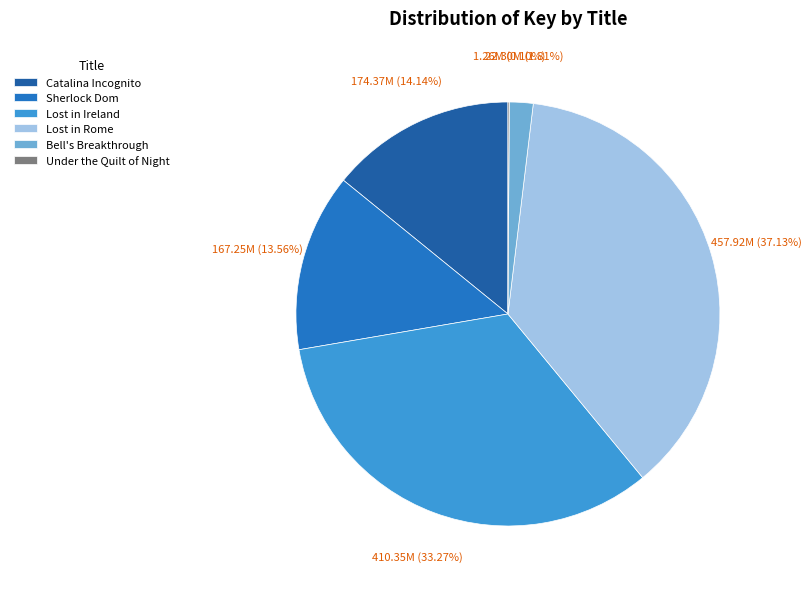

What percentage is the Catalina Incognito slice, to the nearest percent?

14%